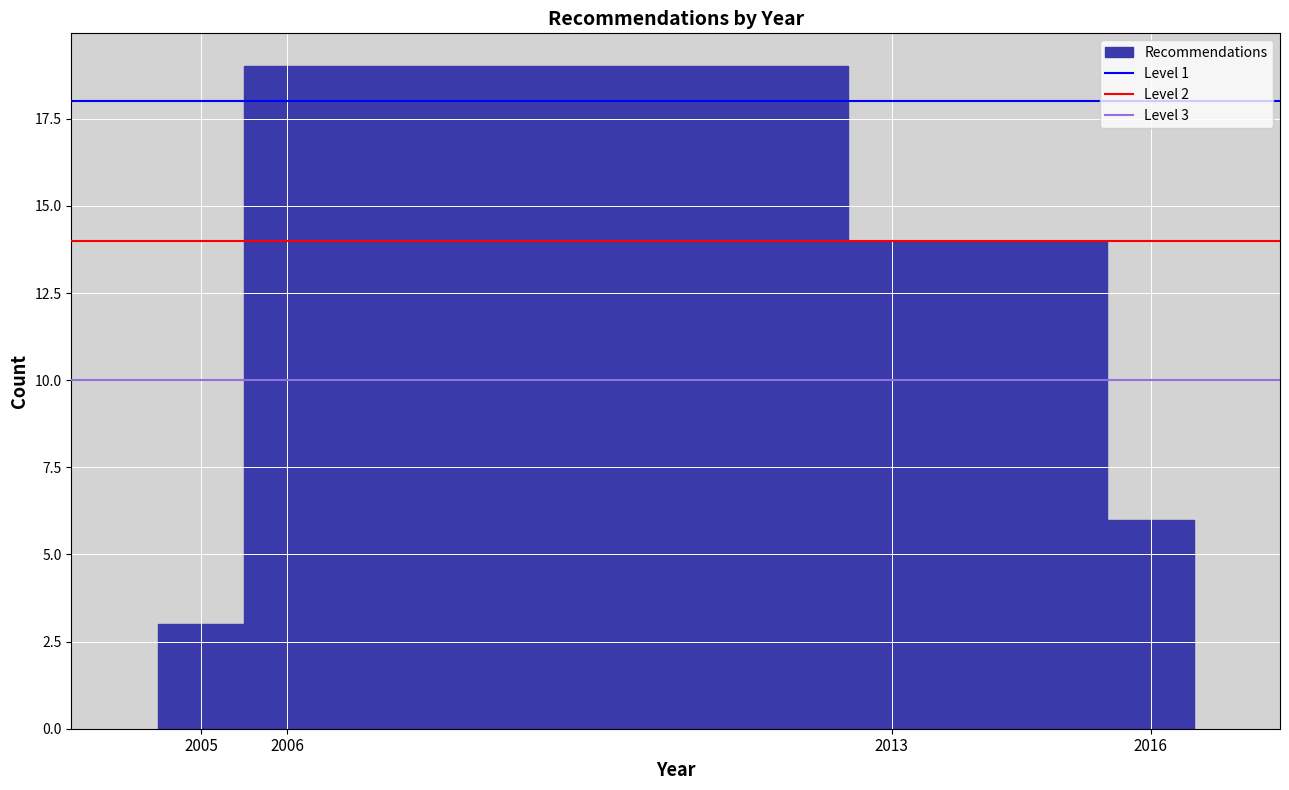

Over which range of the x-axis is the bar tallest?

2005.5 to 2012.5